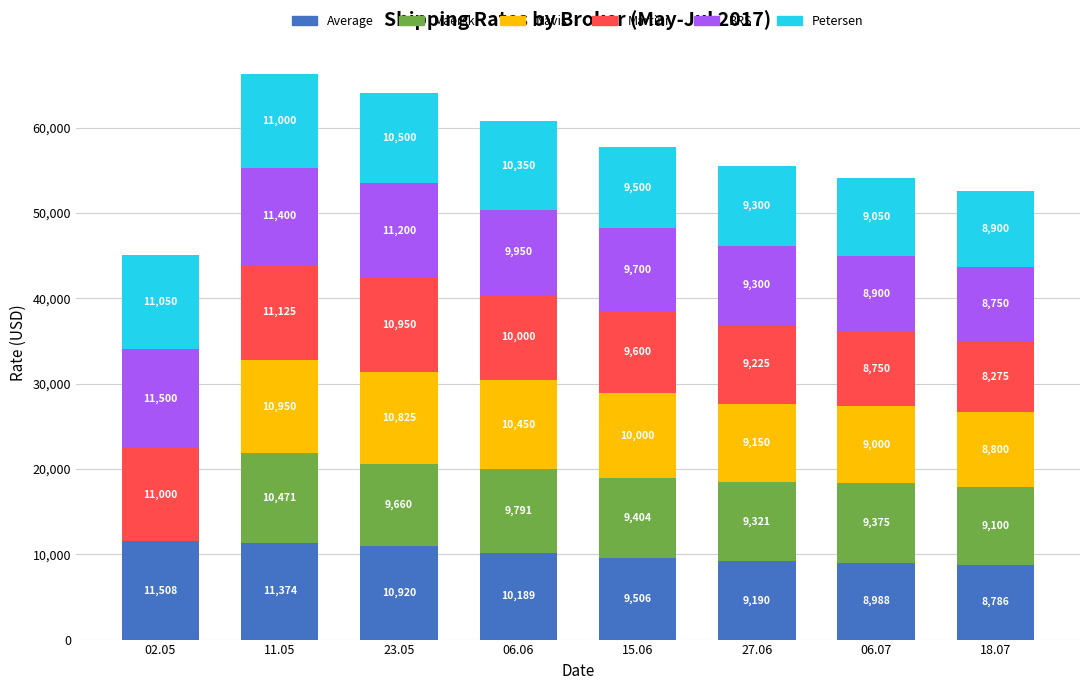

What is the total value across all series at 02.05?

45058